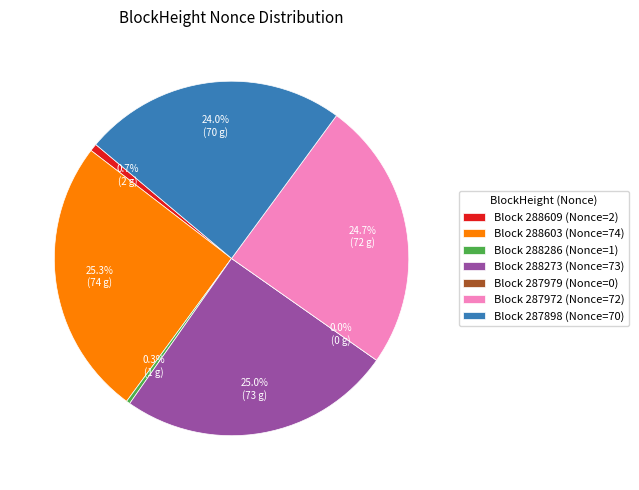

What is the change in value from 288609 to 287972?

+70